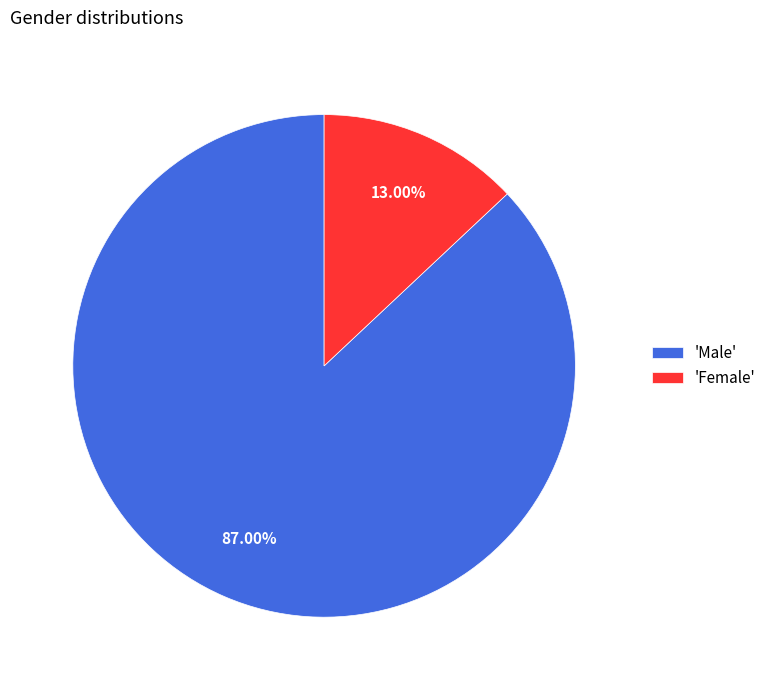

Is there any slice that represents more than half of the pie?

Yes